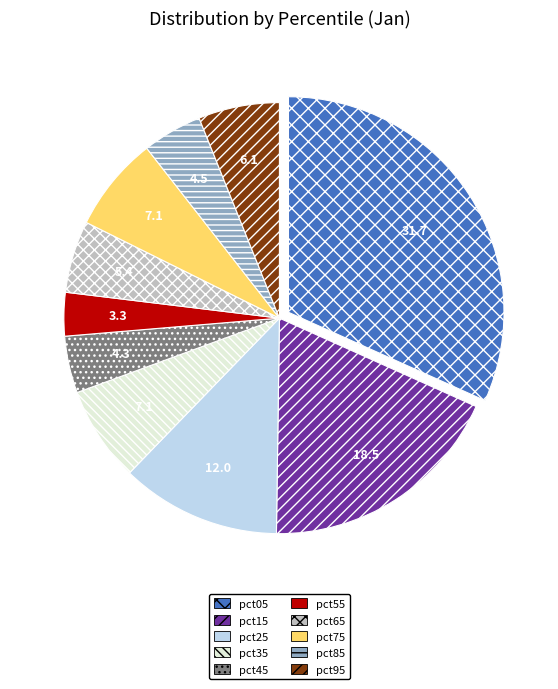

Which slice is the largest?

pct05